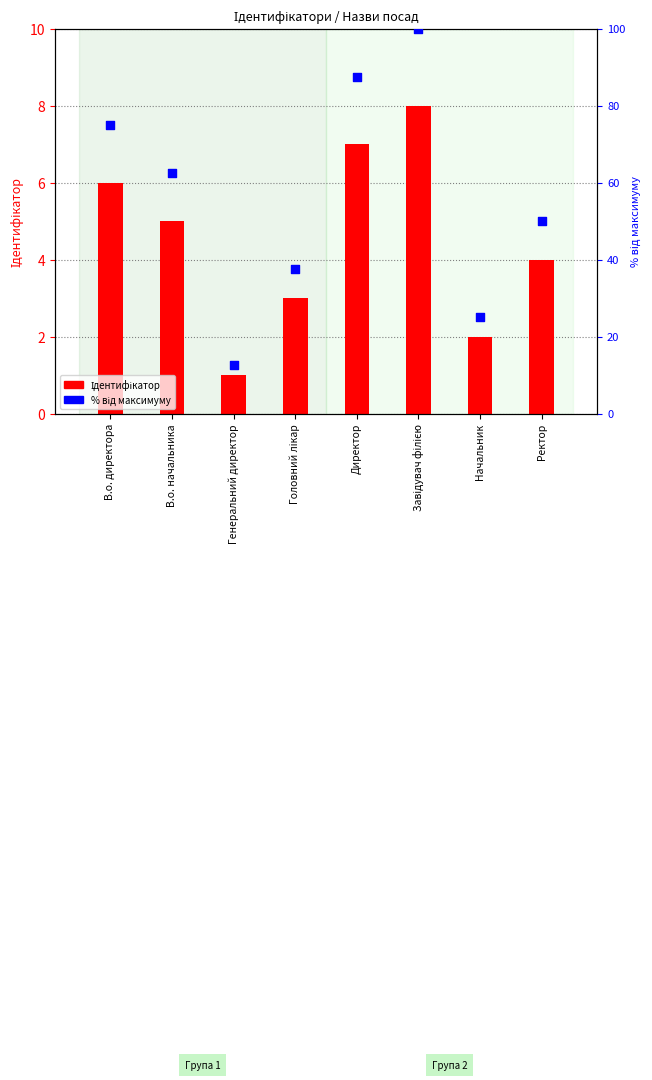

What are all the series names shown in the legend?

Ідентифікатор, % від максимуму